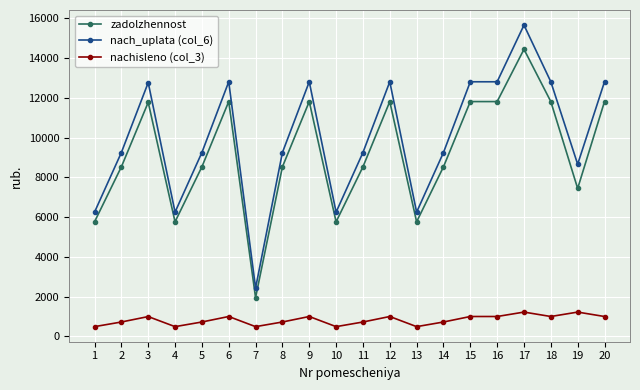

Rank the series at 9 from highest to lowest value.

nach_uplata (col_6), zadolzhennost, nachisleno (col_3)